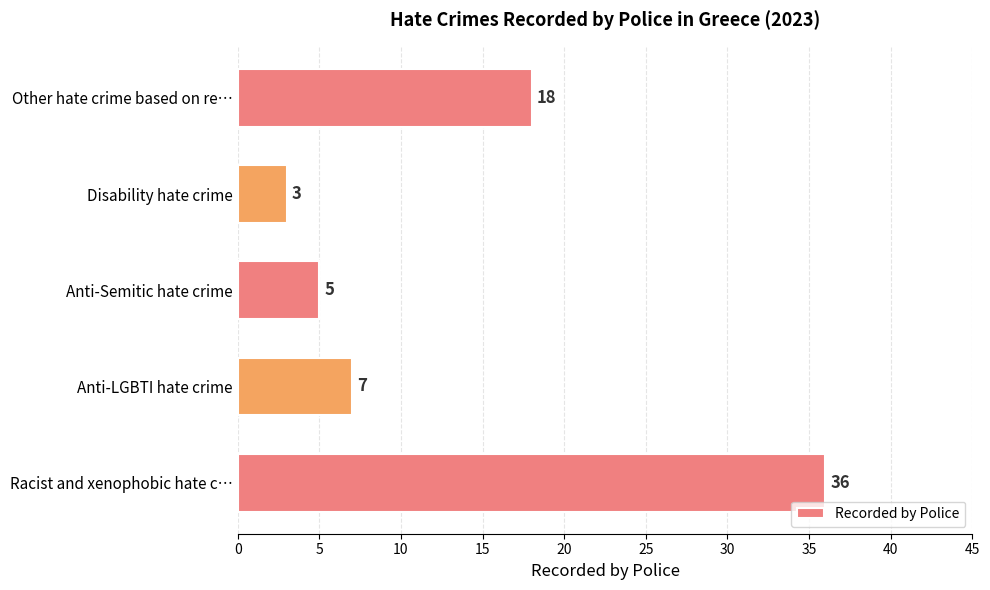

Between Disability hate crime and Anti-Semitic hate crime, which is larger?

Anti-Semitic hate crime